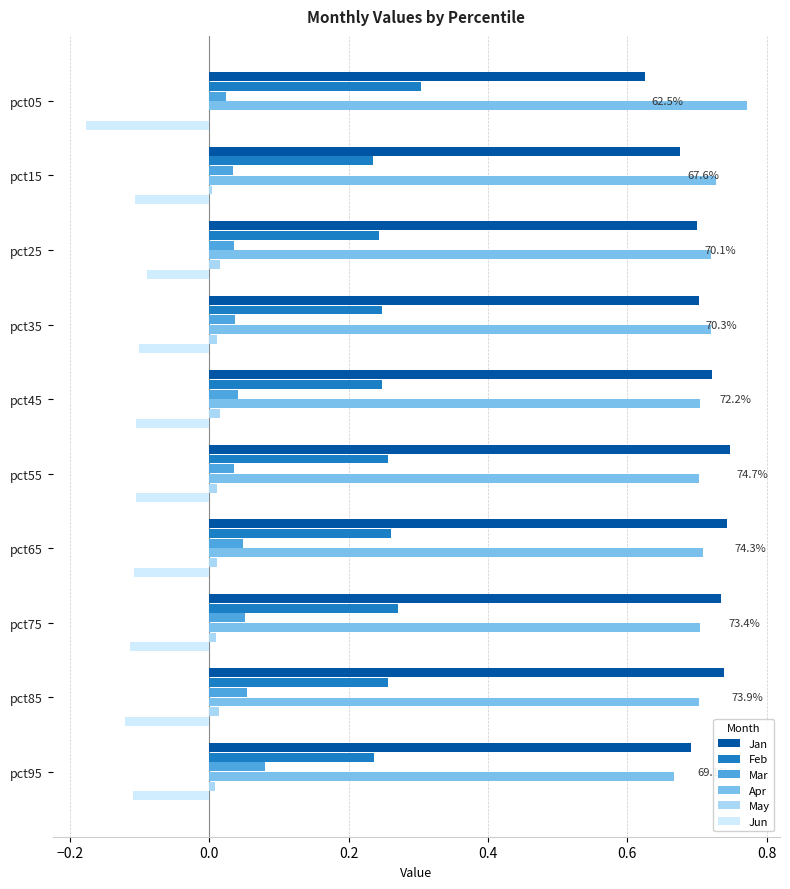

The Jan series shows 1.0 at pct55. True or false?

False